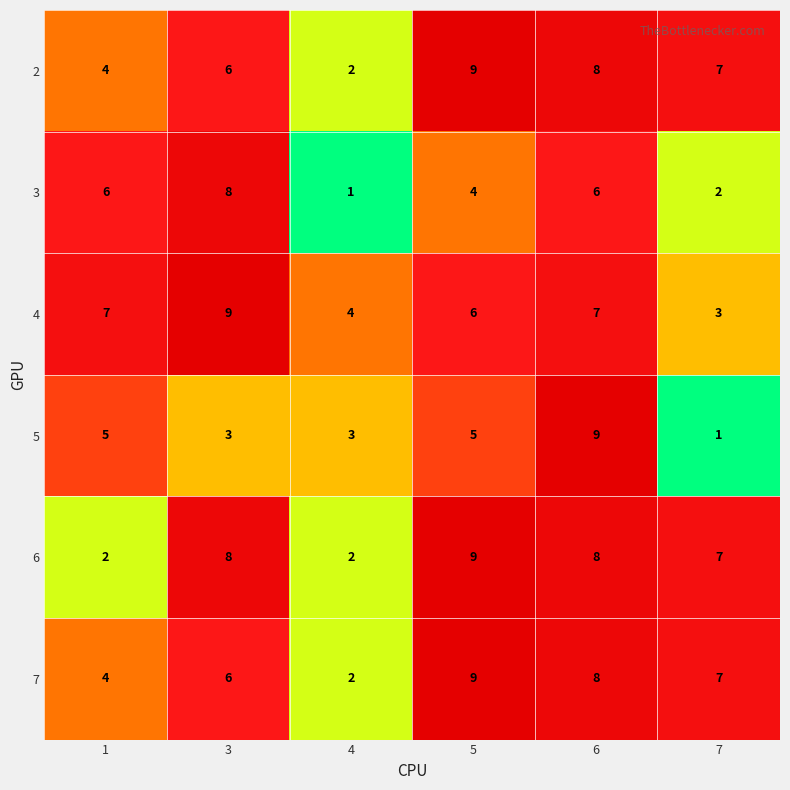

Which series changed the most between 3 and 4?

3